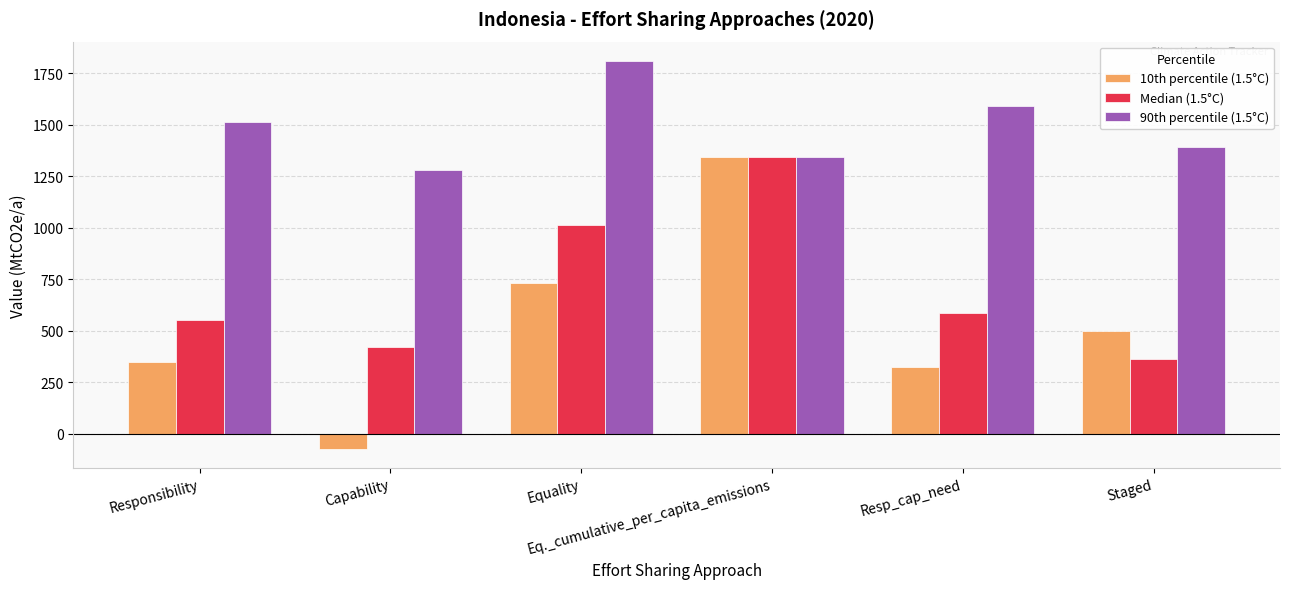

What is the sum of all 10th percentile (1.5°C) values?

3169.2